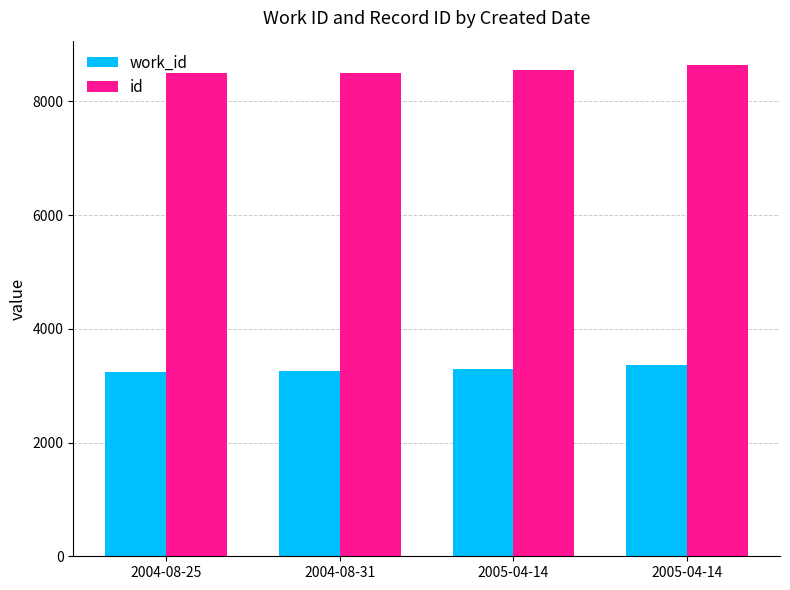

Reading right to left, transcribe all the data shown in this chart.

work_id: 3362	3292	3251	3247
id: 8636	8556	8506	8501